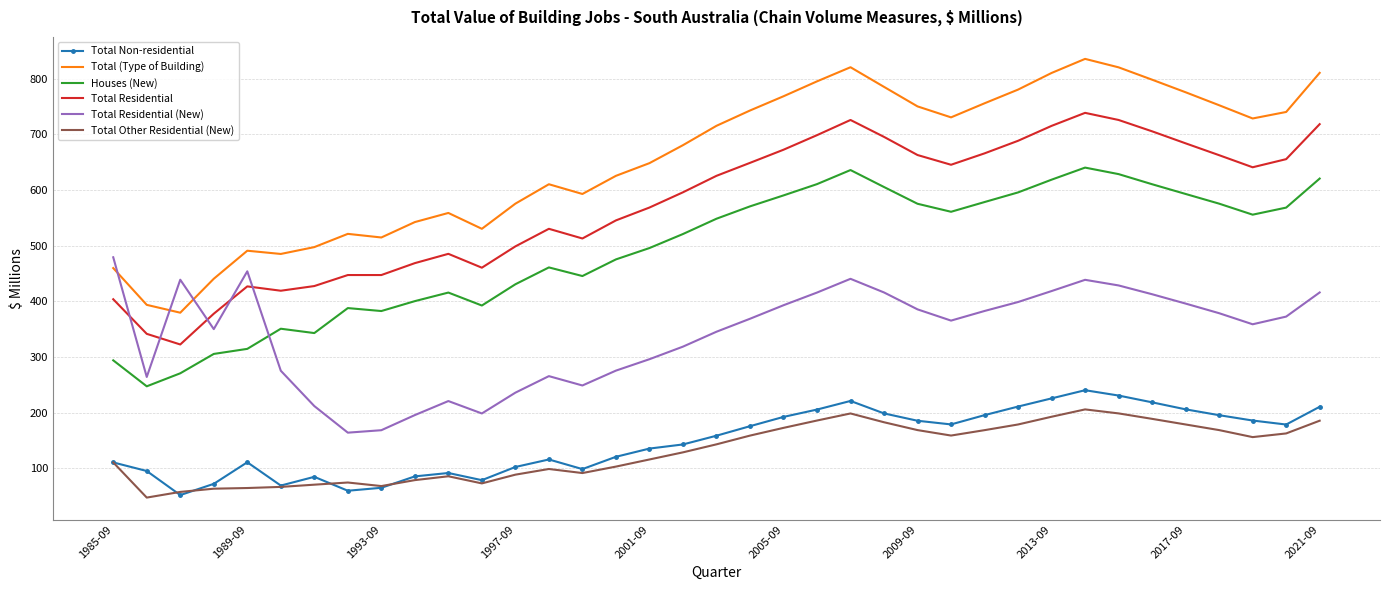

True or false: Total Residential and Total Other Residential (New) intersect in this chart.

False